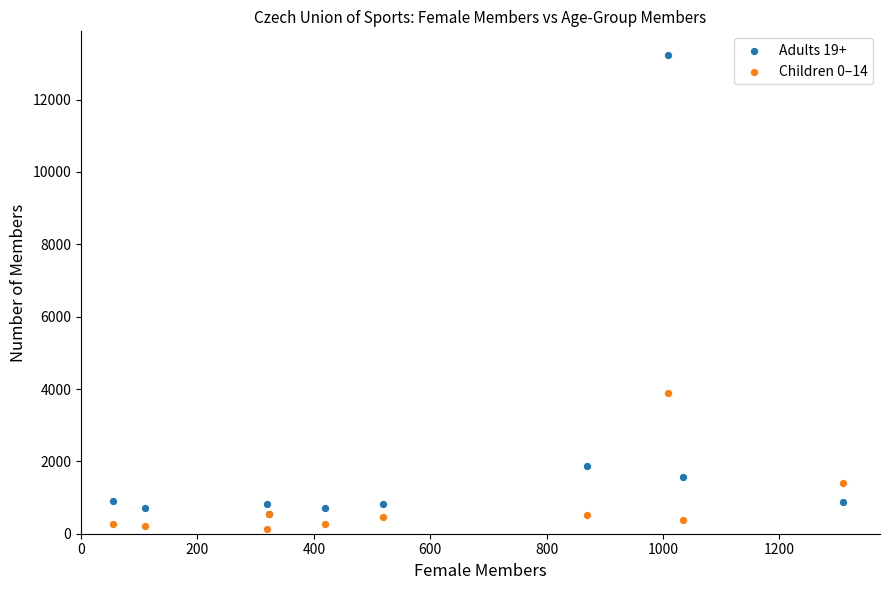

Which series has the widest spread of Y values?

Adults 19+